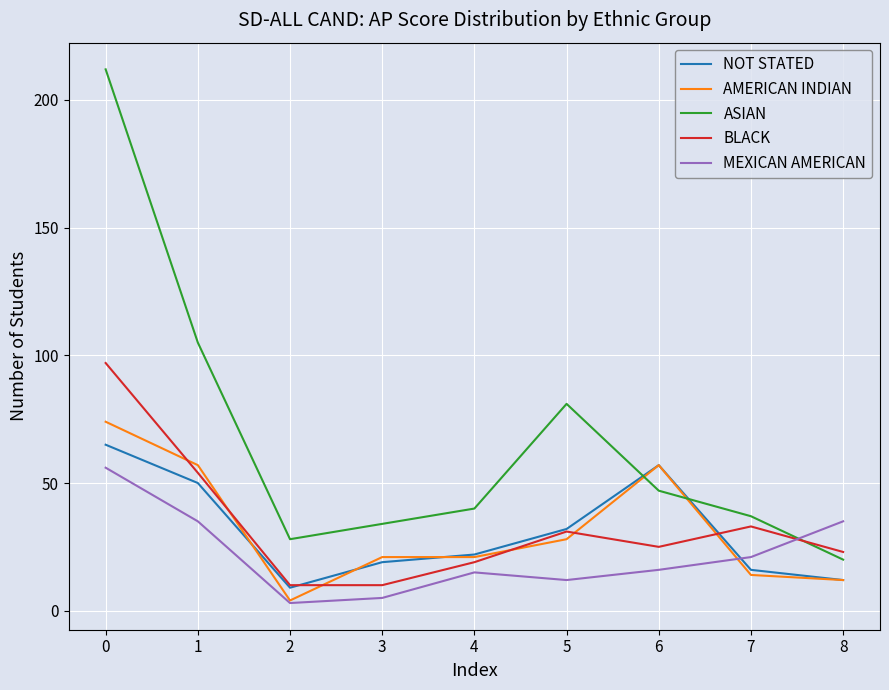

How many lines are shown in the chart?

5